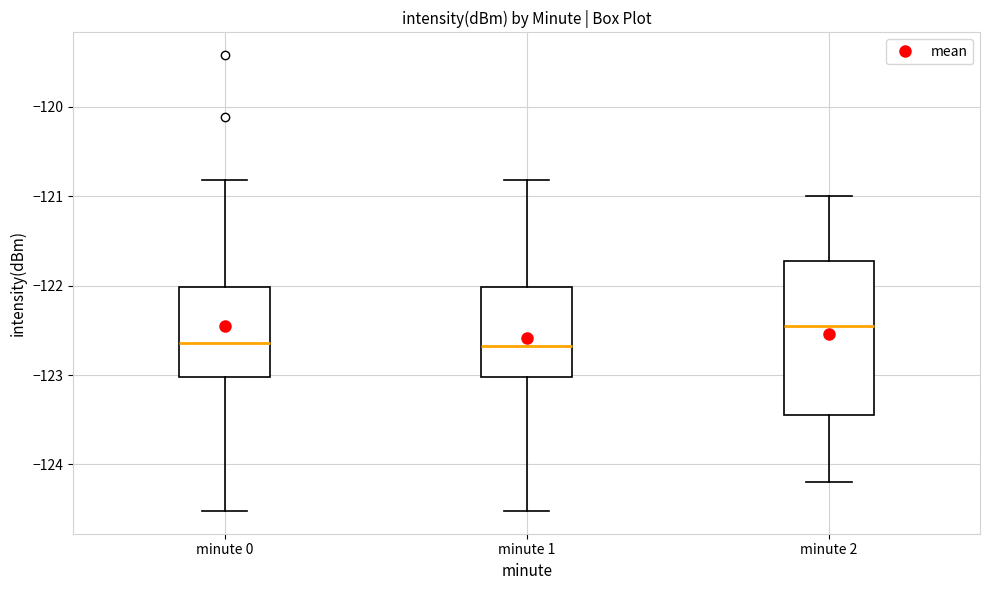

Reading left to right, read every box against the y-axis: the position of its median line, the range the box covers, and the ends of its whiskers. The values are not printed on the chart, so give them approximately, as read against the axis.

minute 0: median -122.6, box -123.0 to -122.0, whiskers -124.5 to -120.8
minute 1: median -122.7, box -123.0 to -122.0, whiskers -124.5 to -120.8
minute 2: median -122.4, box -123.4 to -121.7, whiskers -124.2 to -121.0